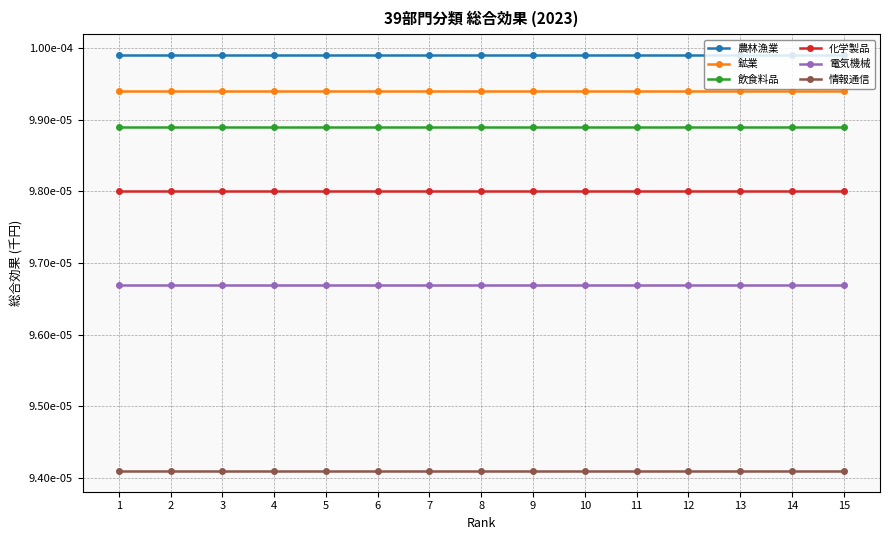

True or false: 情報通信 has more than 1 points higher than both neighbors.

False